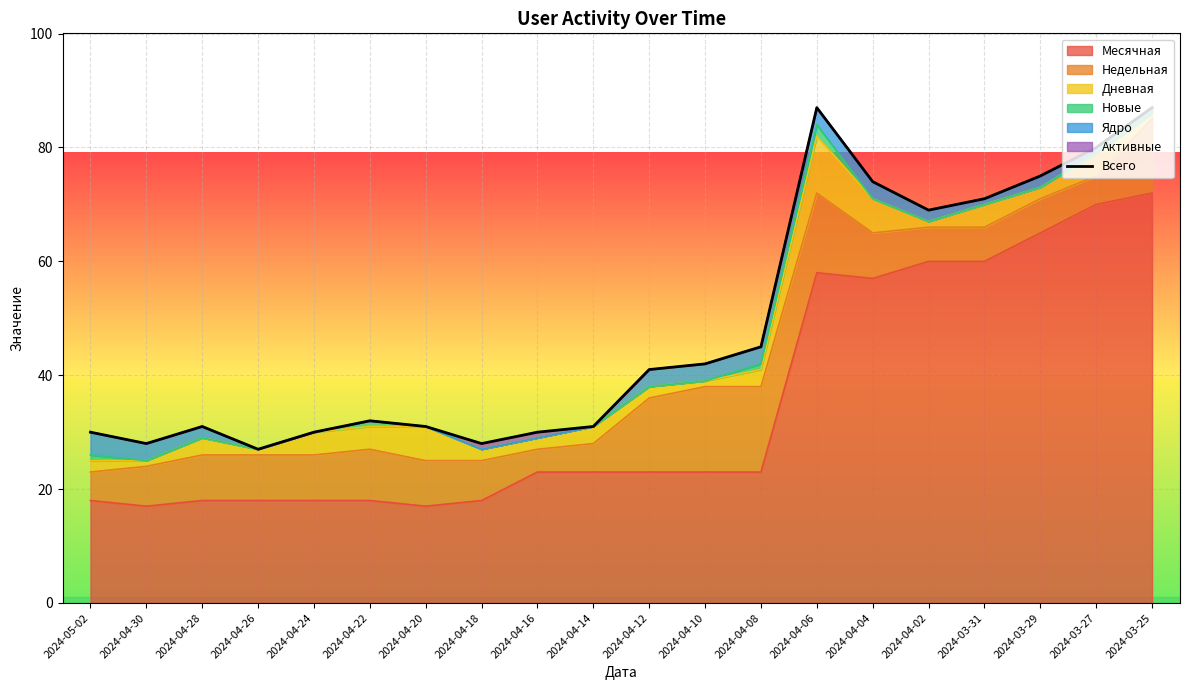

At which category does the chart reach its peak across all series?

2024-04-06